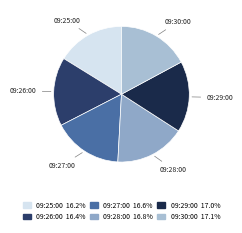

Combined, do 09:27:00 and 09:28:00 account for over 50%?

No